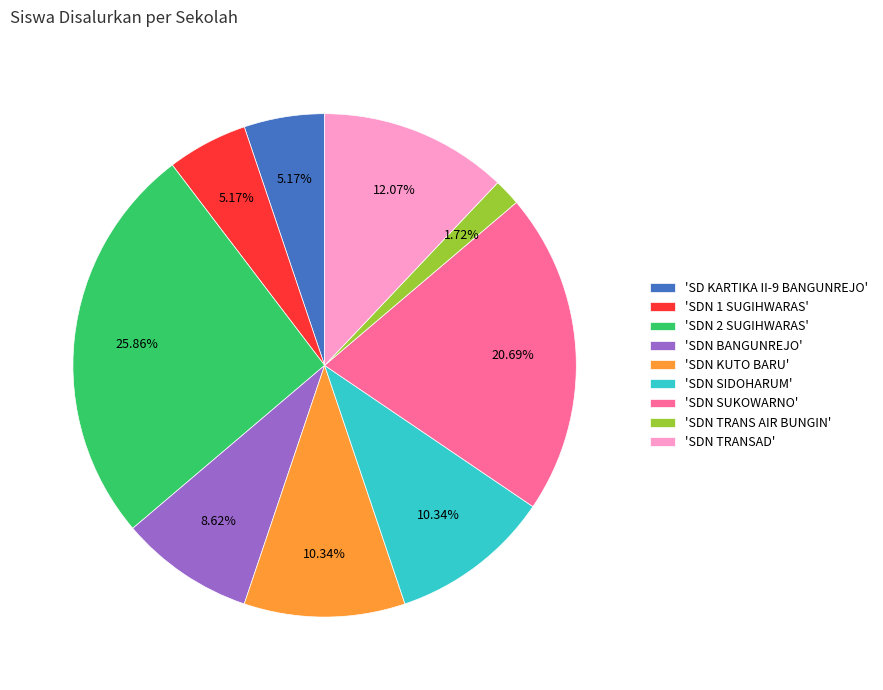

How many segments does this pie chart have?

9